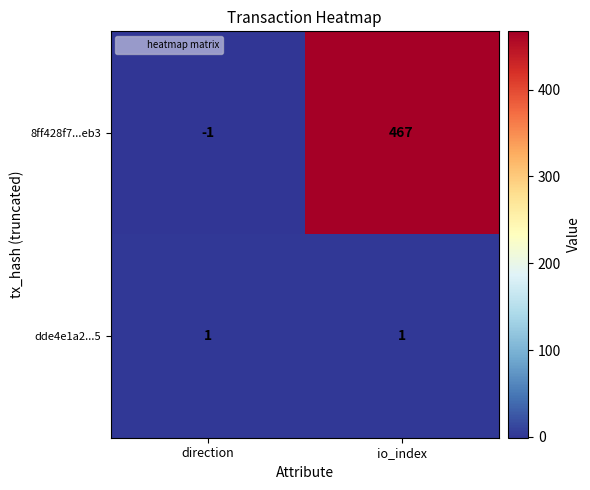

Is it true that 8ff428f7...eb3 equals -1 at direction?

True